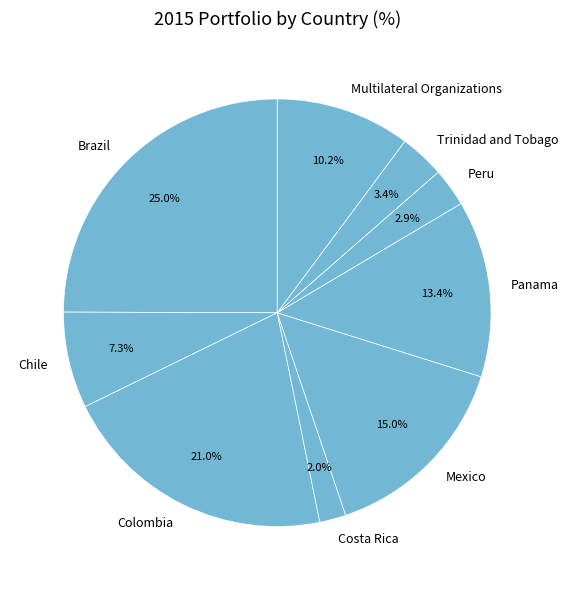

To the nearest percent, what is the difference between the largest and smallest slice percentages?

23%